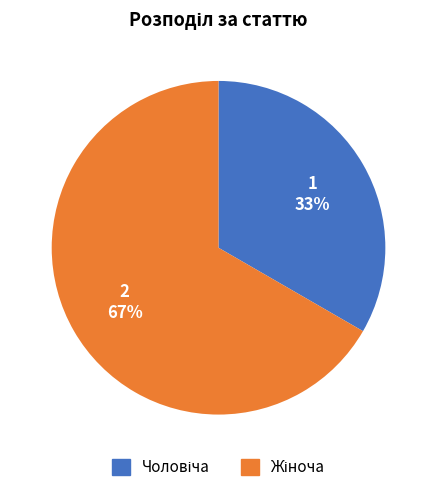

To the nearest percent, what is the average slice percentage?

50%